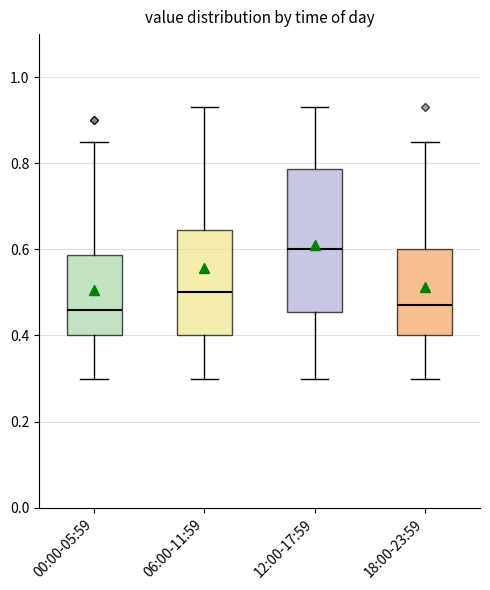

Comparing the boxes themselves (not the whiskers), which one is the tallest?

12:00-17:59